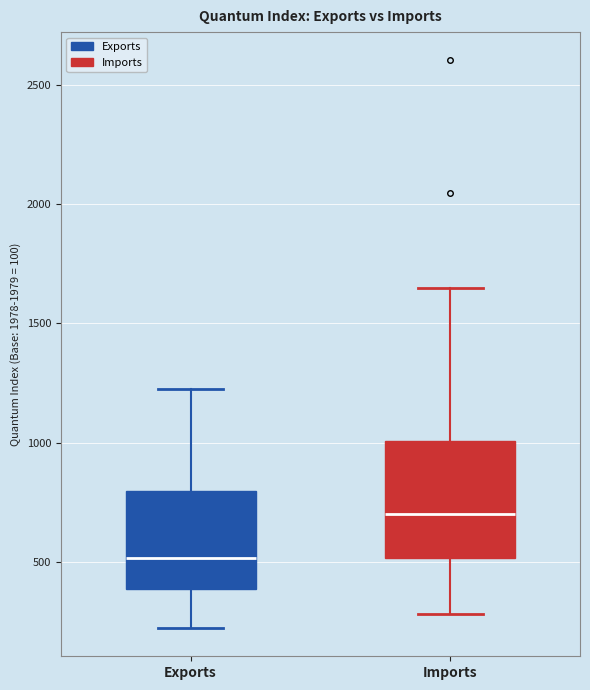

Comparing the boxes themselves (not the whiskers), which one is the tallest?

Imports